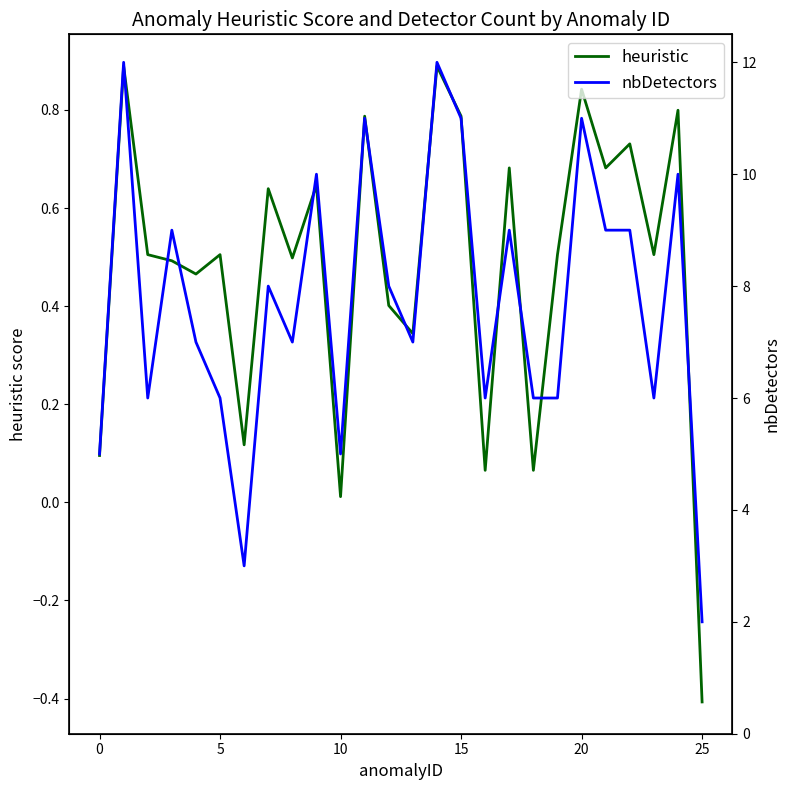

What is the spread (max minus min) of values at 12?

7.6